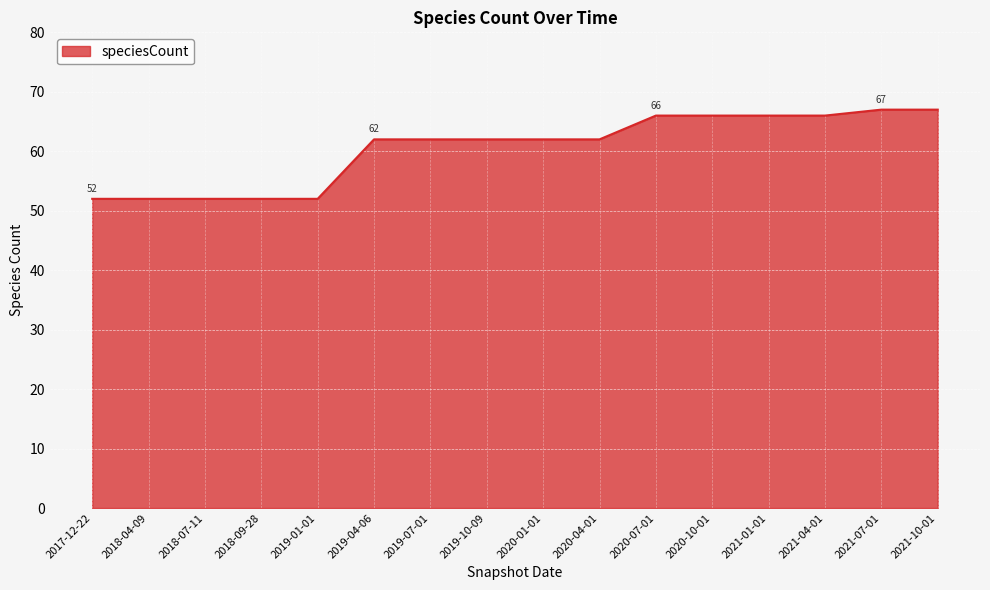

What is the approximate value at 2019-07-01, to the nearest 10?

60